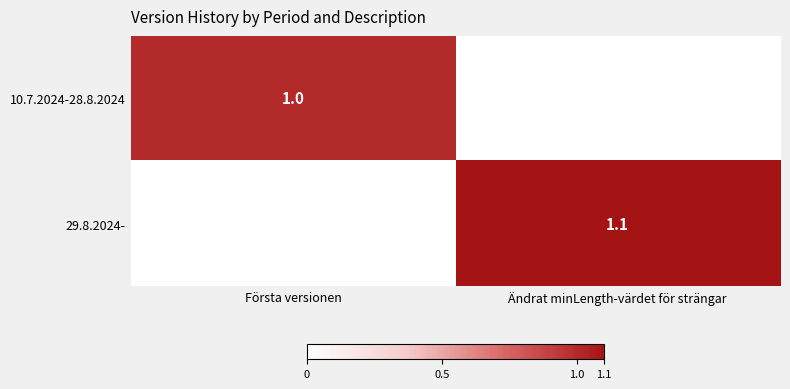

What is the total value across all series at Första versionen?

1.0